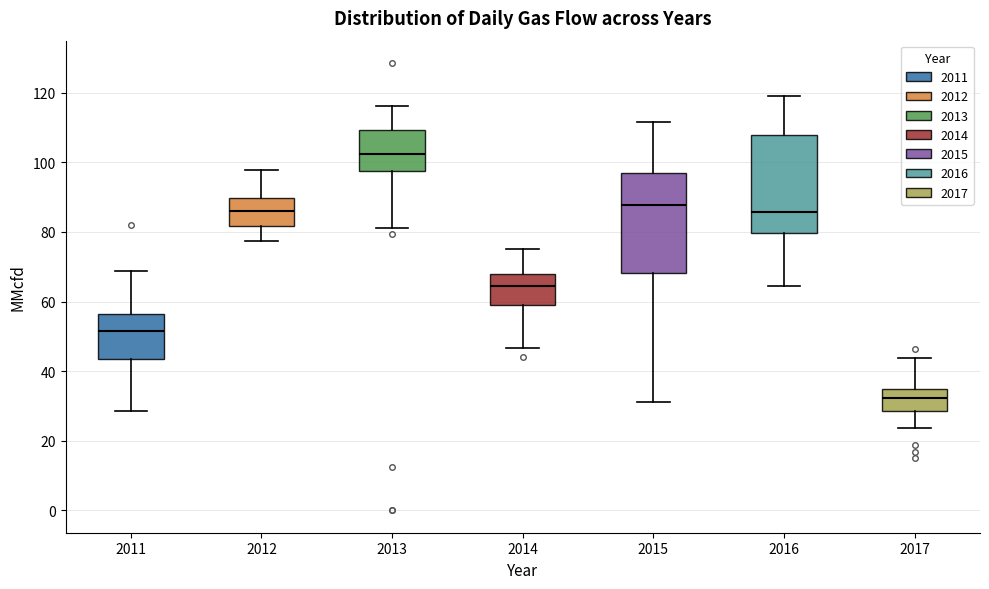

Which box's median line is the lowest?

2017